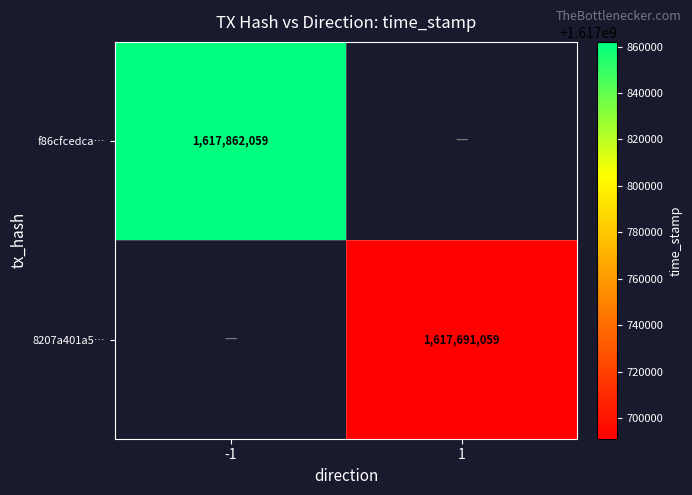

What is the maximum value shown in the chart?

1617862059